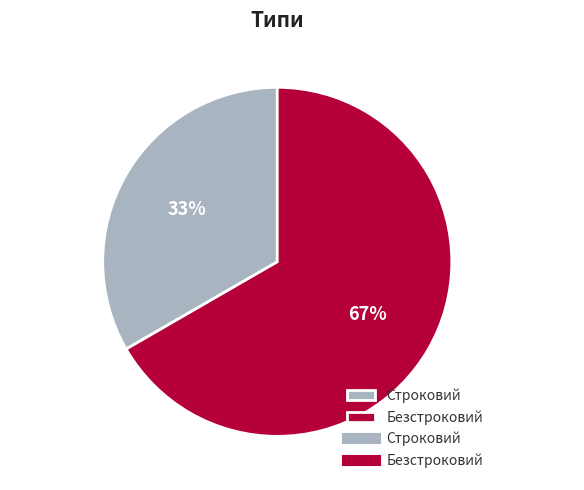

Which has a higher value, Строковий or Безстроковий?

Безстроковий